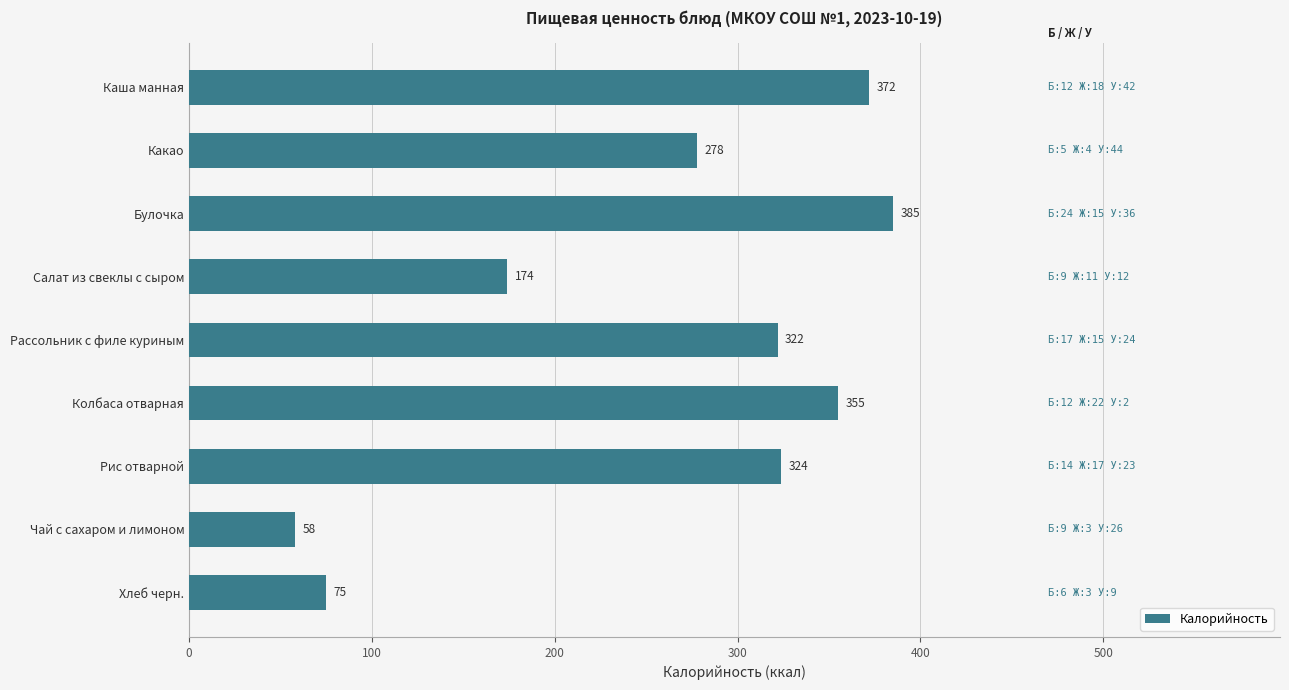

Reading top to bottom, transcribe all the data shown in this chart.

372	278	385	174	322	355	324	58	75